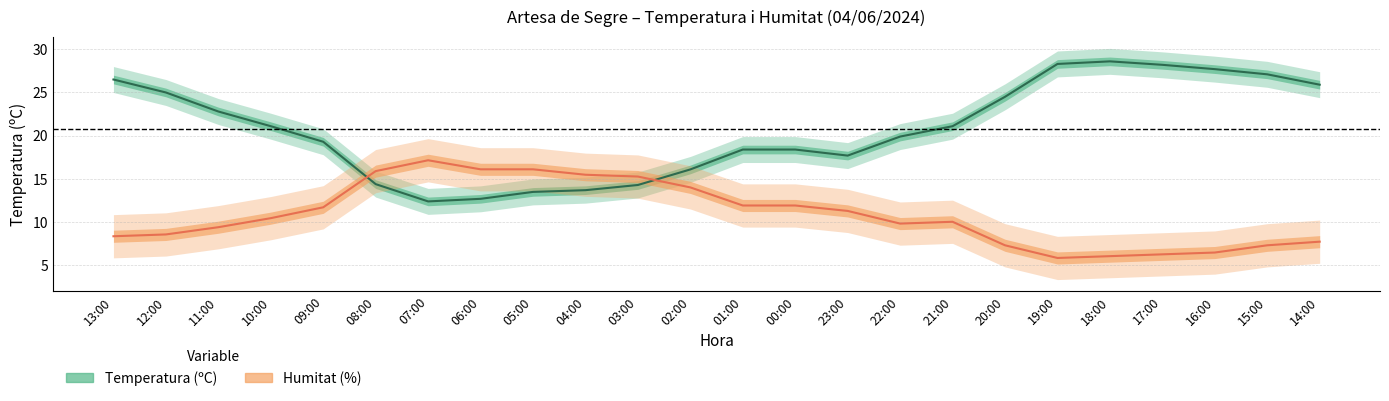

What is the sum of the Humitat (%) values at 13:00 and 11:00?

17.8